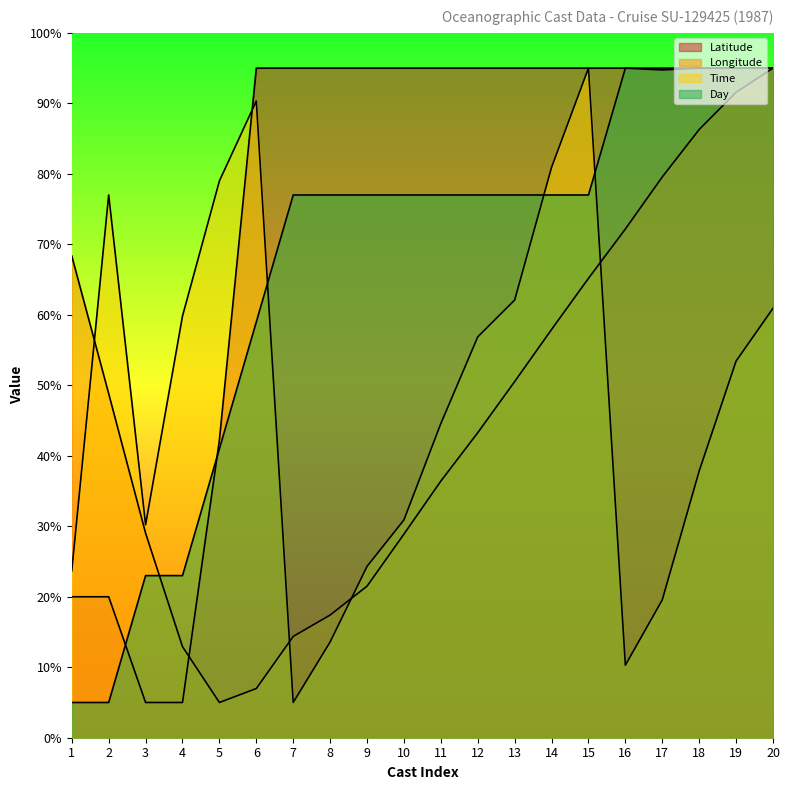

How many lines are shown in the chart?

4